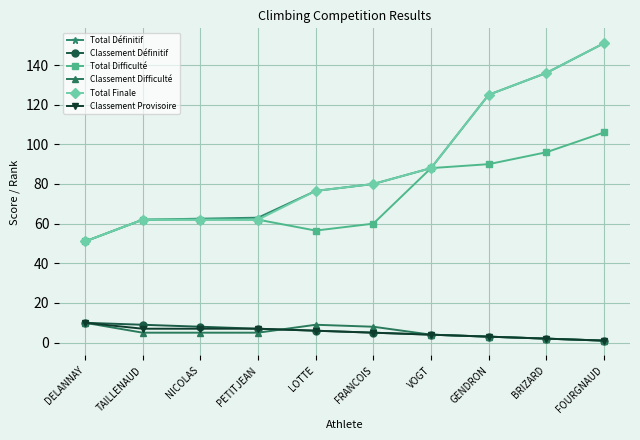

What is the difference between the maximum and second lowest values in the Total Finale series?

89.0